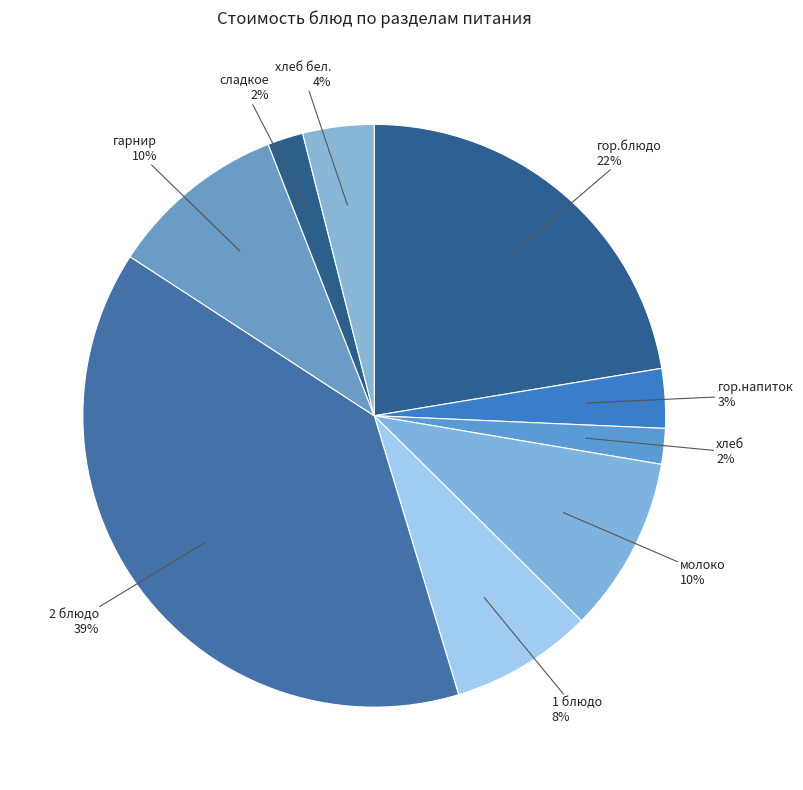

Which category has the biggest portion of the pie?

2 блюдо